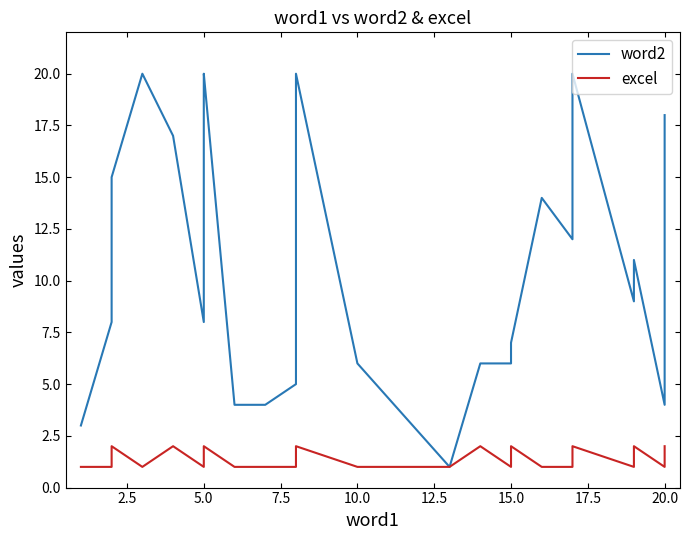

The value of excel at 0.0 is 1. True or false?

False